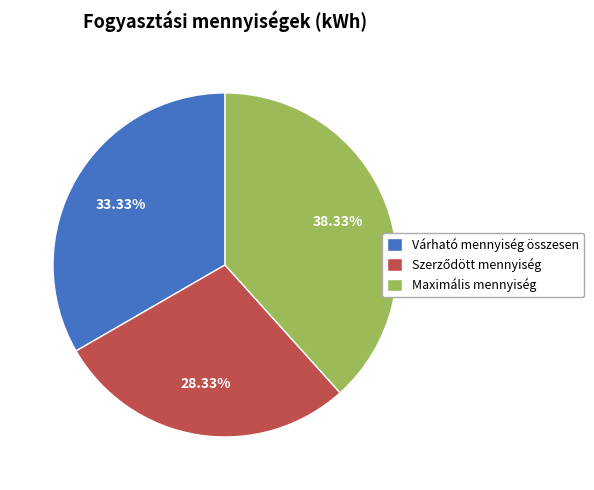

Which category has the biggest portion of the pie?

Maximális mennyiség